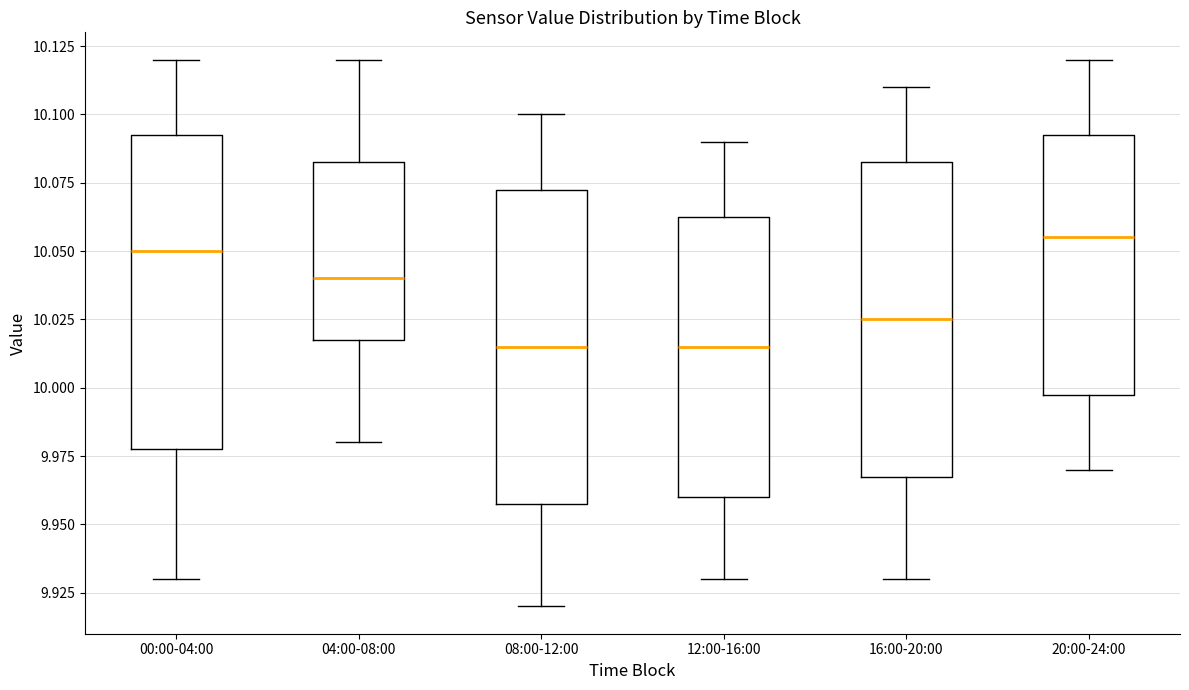

Reading left to right, transcribe this box plot: for each box, give where its median line is, the range the box spans, and where its two whiskers end, as read against the y-axis. The values are not printed on the chart, so give them approximately, as read against the axis.

00:00-04:00: median 10.050, box 9.980 to 10.095, whiskers 9.930 to 10.120
04:00-08:00: median 10.040, box 10.020 to 10.085, whiskers 9.980 to 10.120
08:00-12:00: median 10.015, box 9.960 to 10.075, whiskers 9.920 to 10.100
12:00-16:00: median 10.015, box 9.960 to 10.065, whiskers 9.930 to 10.090
16:00-20:00: median 10.025, box 9.970 to 10.085, whiskers 9.930 to 10.110
20:00-24:00: median 10.055, box 10.000 to 10.095, whiskers 9.970 to 10.120